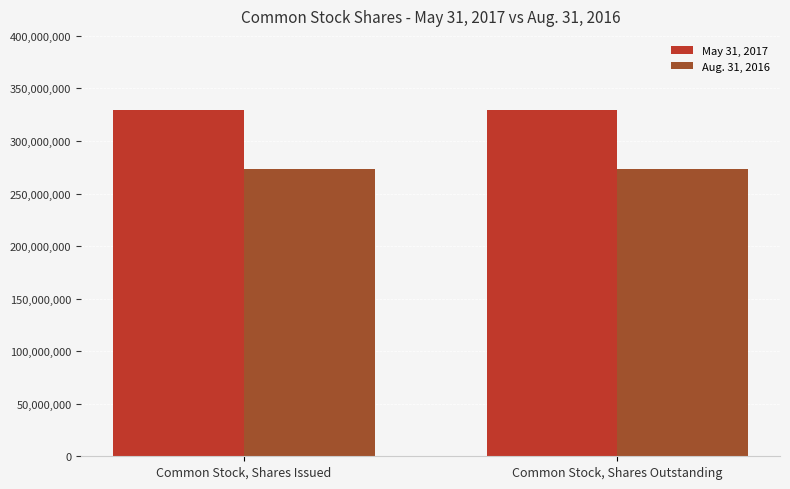

The value of Aug. 31, 2016 at Common Stock, Shares Issued is 394223457. True or false?

False